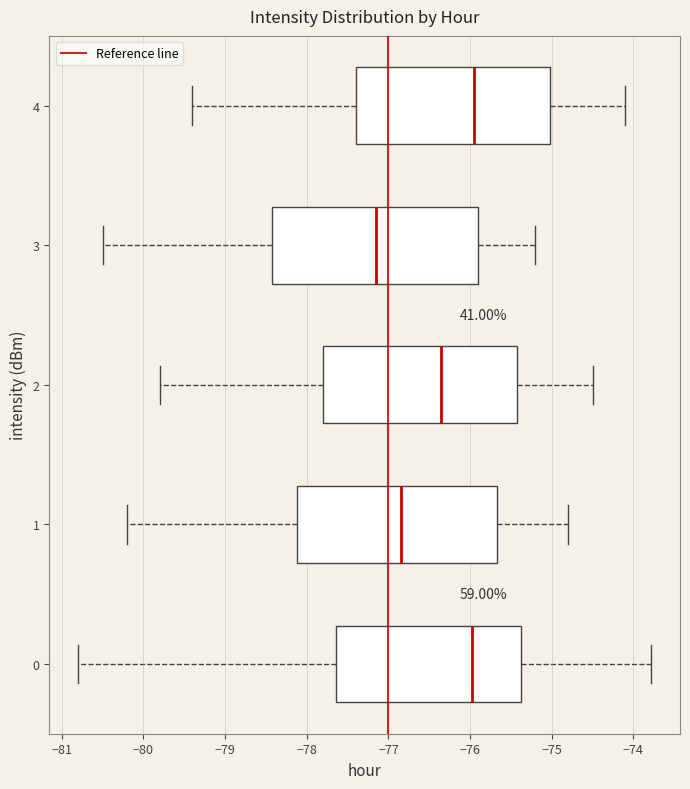

Where is the right edge of the box at y = 4 on the x-axis? The values are not printed on the chart, so give them approximately, as read against the axis.

-75.0